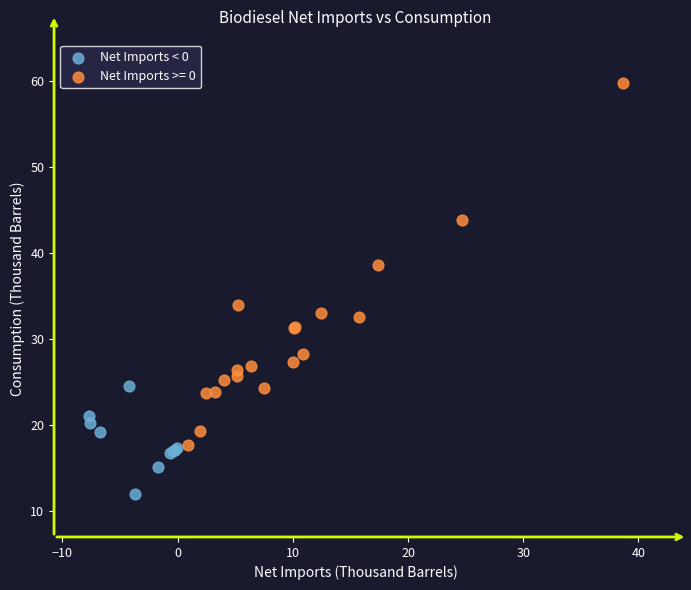

Which series contains the highest Y value?

Net Imports >= 0